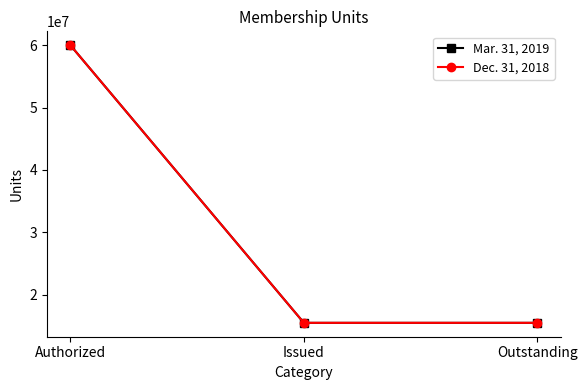

Reading left to right, list all the values displayed in this chart.

Mar. 31, 2019: Authorized=60000000	Issued=15490480	Outstanding=15490480
Dec. 31, 2018: Authorized=60000000	Issued=15490480	Outstanding=15490480